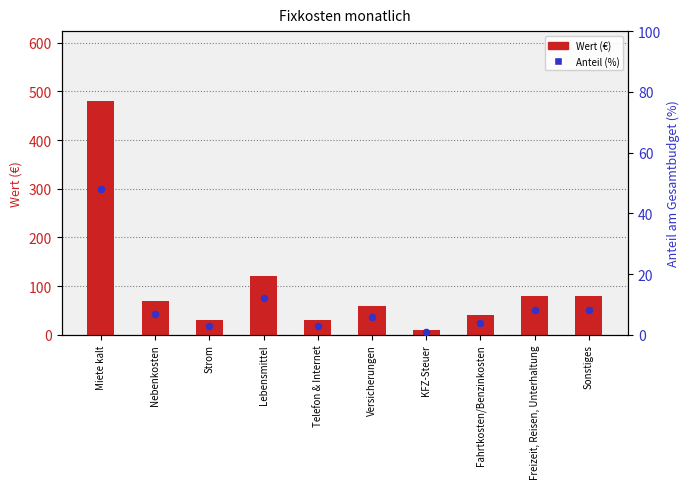

At which category is the sum across all series the highest?

Miete kalt